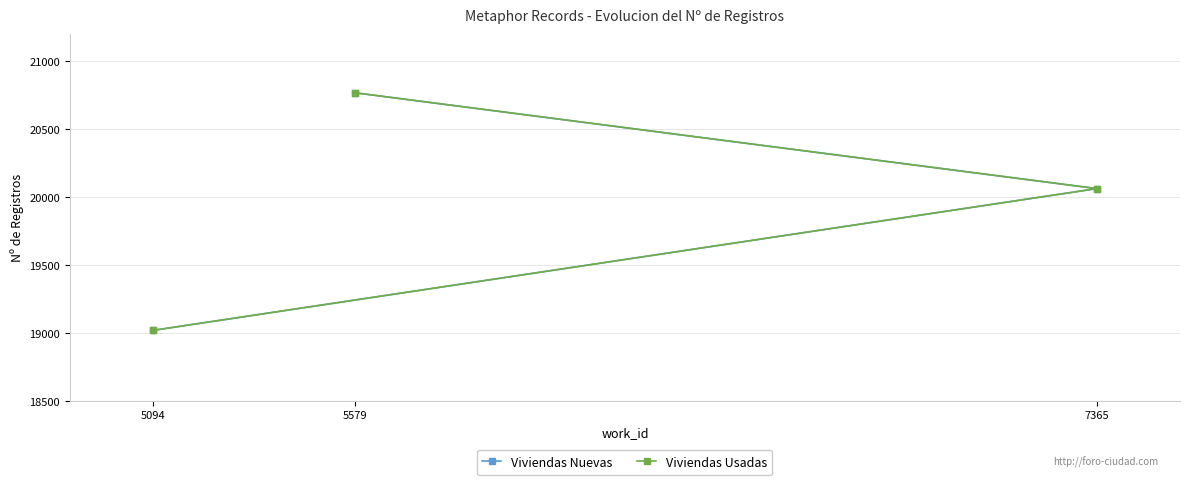

Which has a higher value, 5094 or 7365?

7365